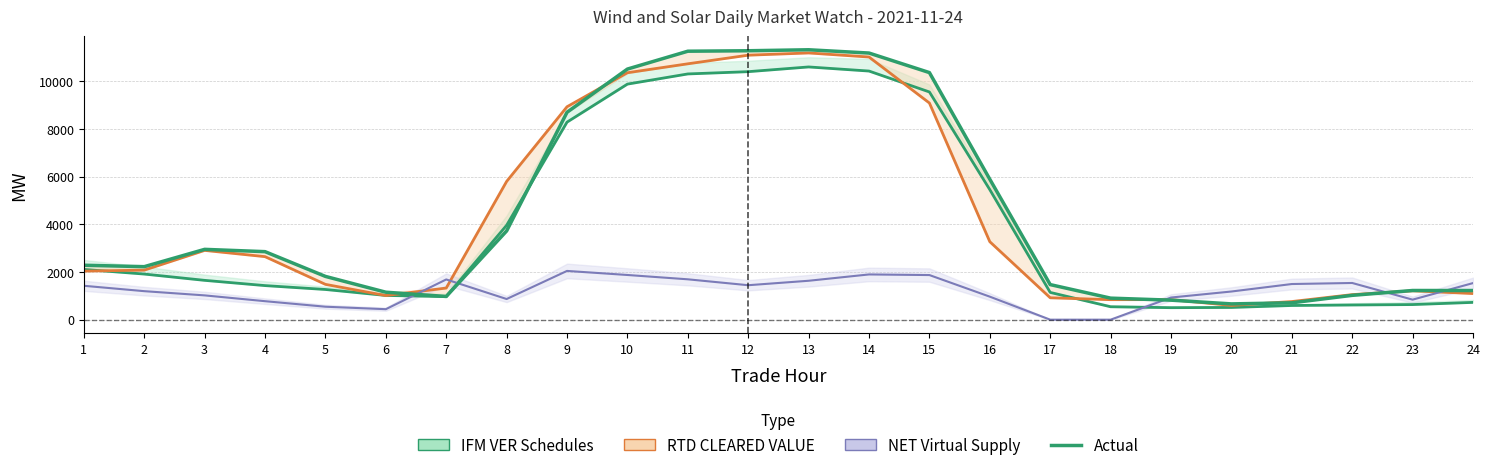

What is the maximum value shown in the chart?

11329.7